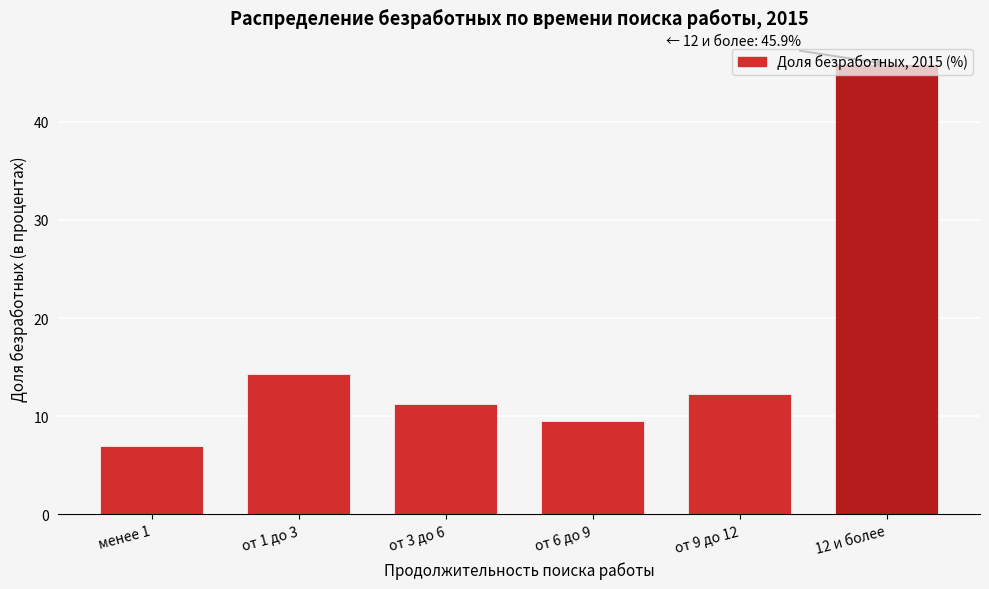

What is the sum of all values?

100.0